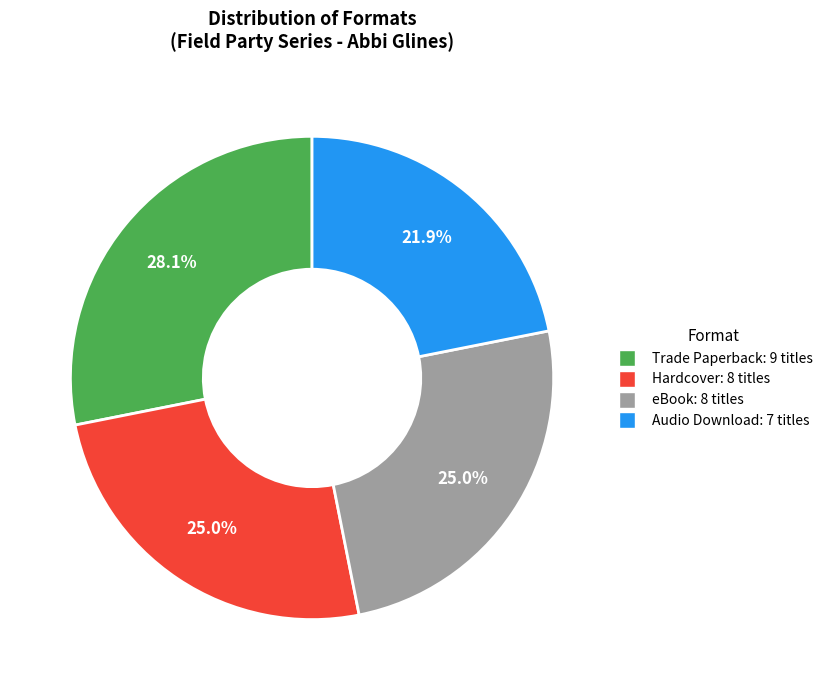

True or false: Hardcover accounts for 25% of the total.

True